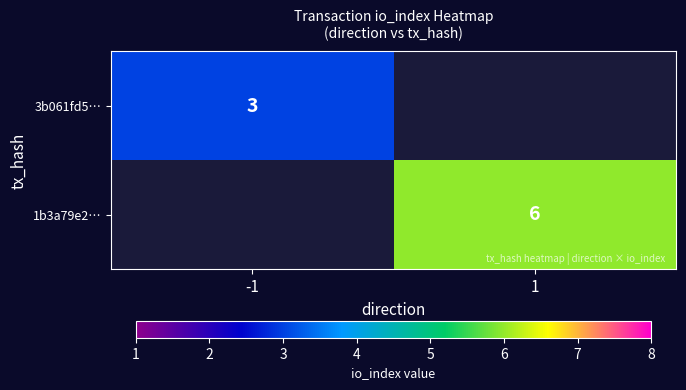

The value of 3b061fd5… at -1 is 3. True or false?

True